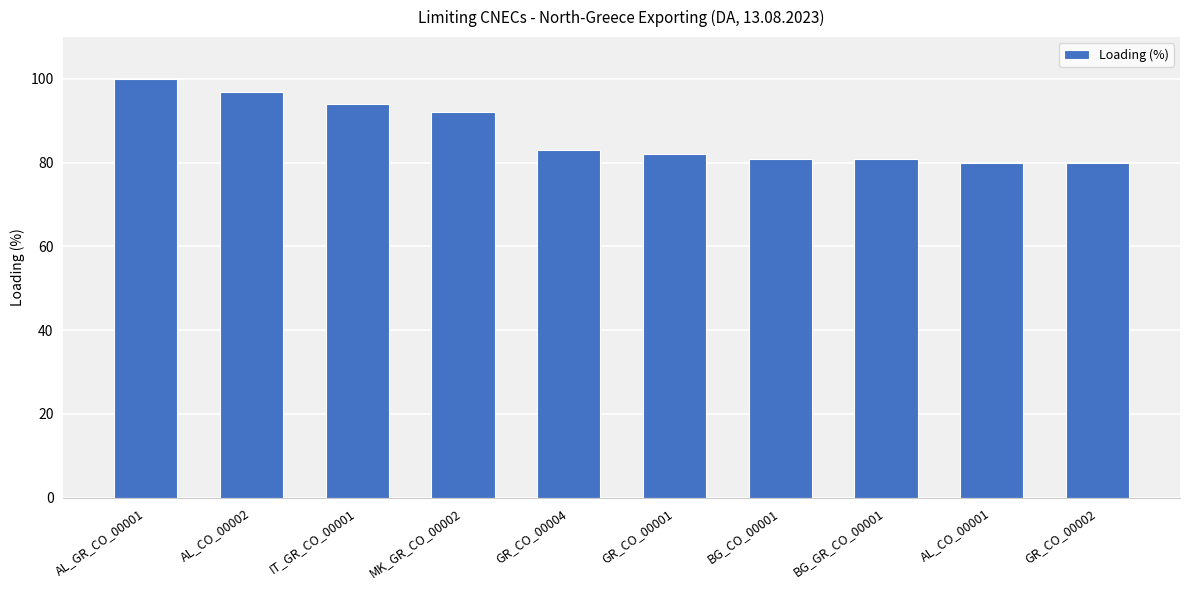

At which label does the data first exceed 83?

AL_GR_CO_00001